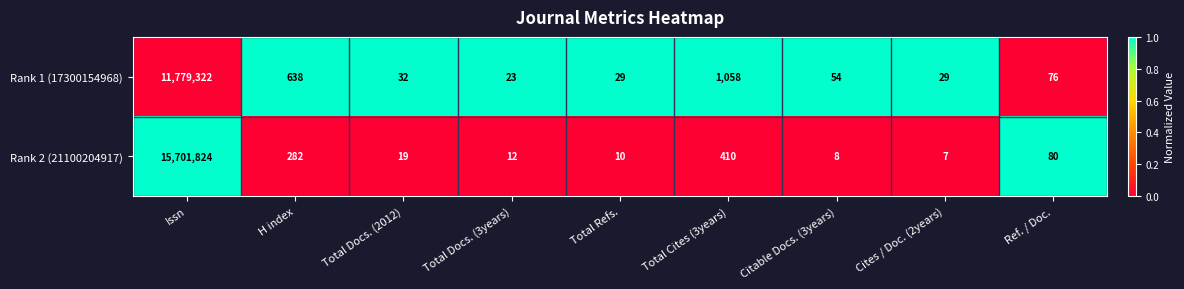

Which series has the largest range (max minus min)?

Rank 2 (21100204917)